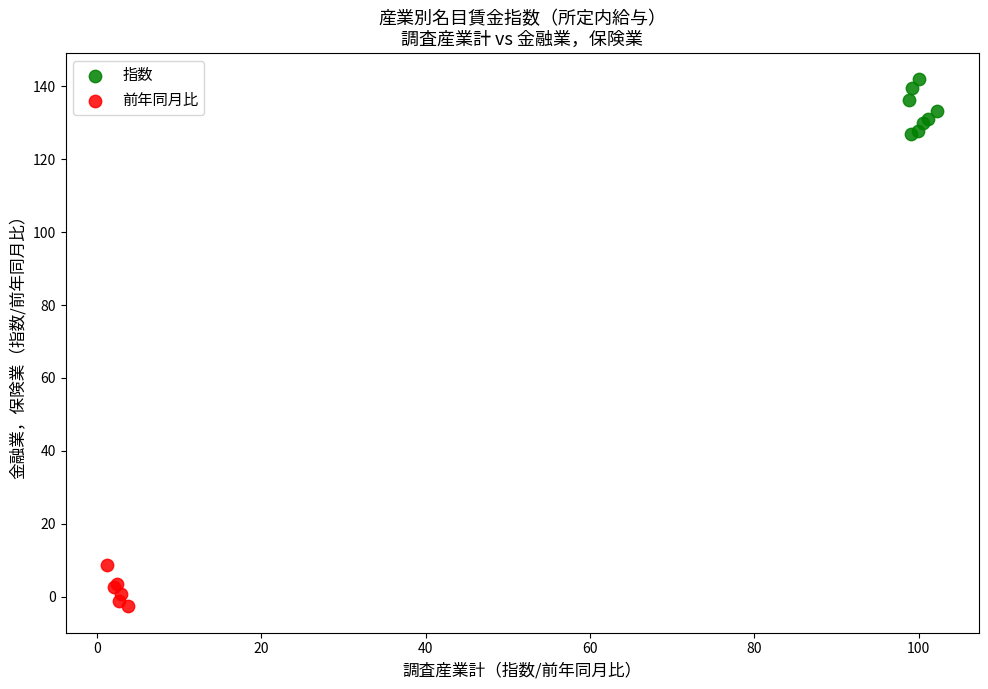

Which series reaches the maximum Y coordinate?

指数